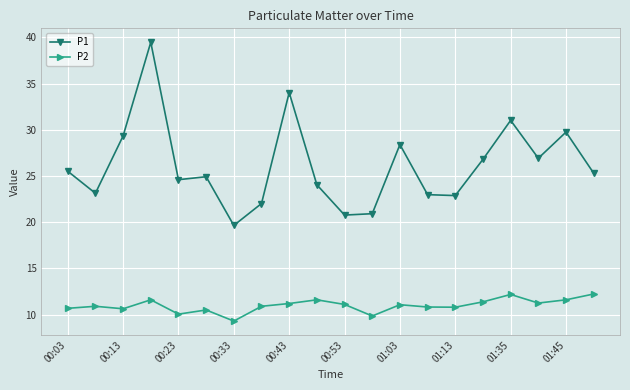

True or false: P1 and P2 intersect in this chart.

False